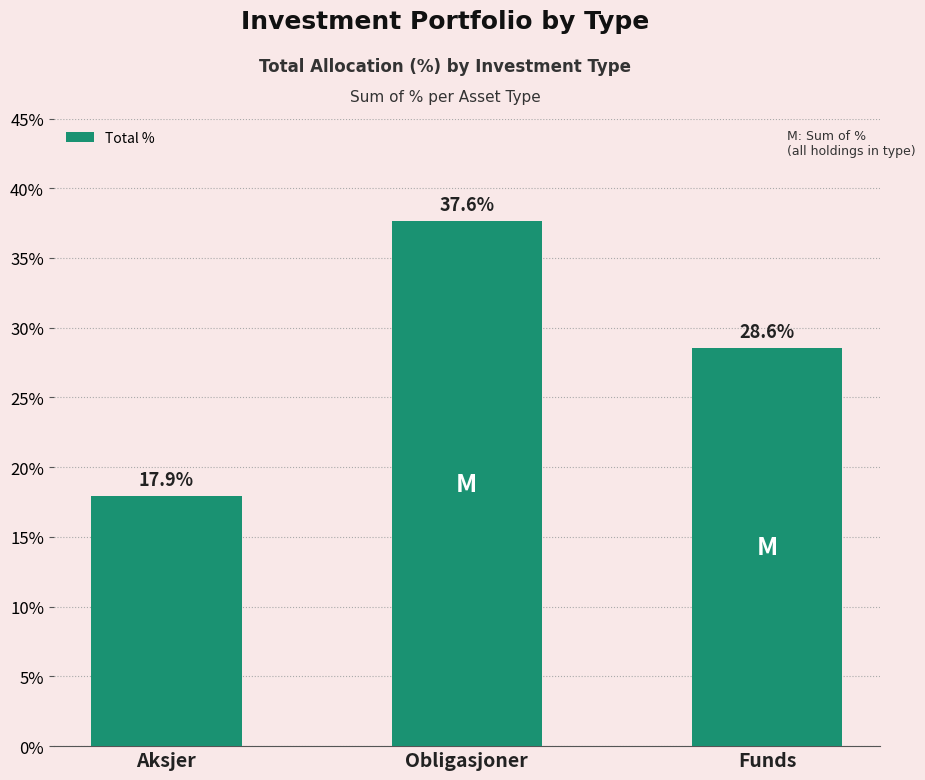

What is the average value?

28.0